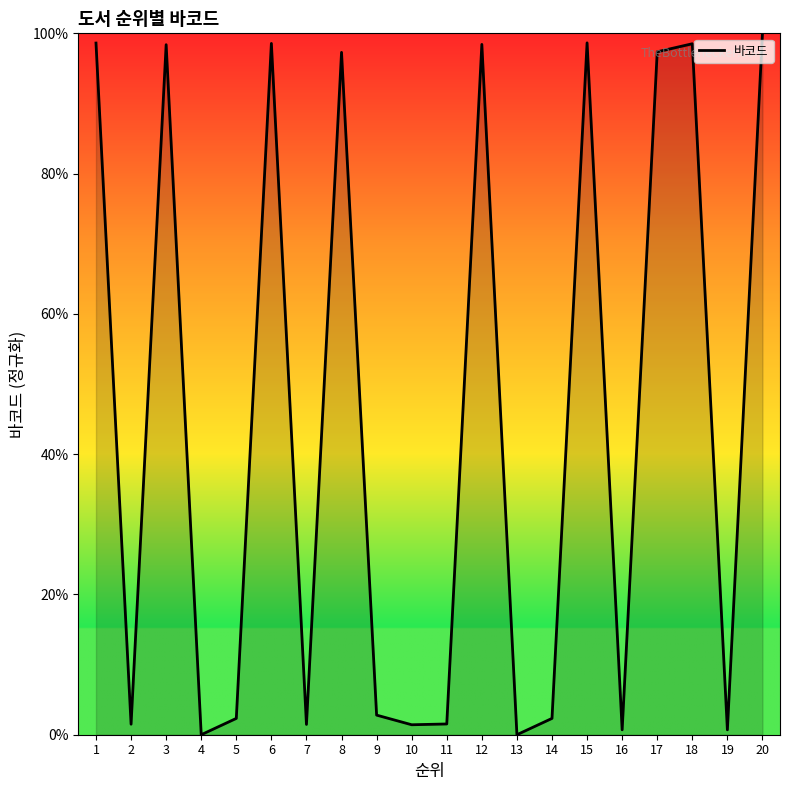

Approximately how many times larger is the value at 6 compared to 1?

1.0